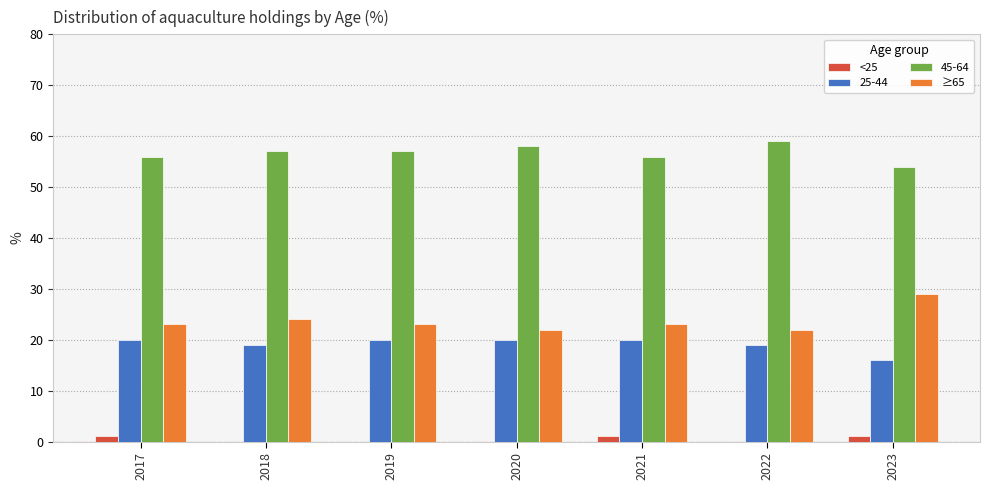

Which series has the widest spread of values?

≥65